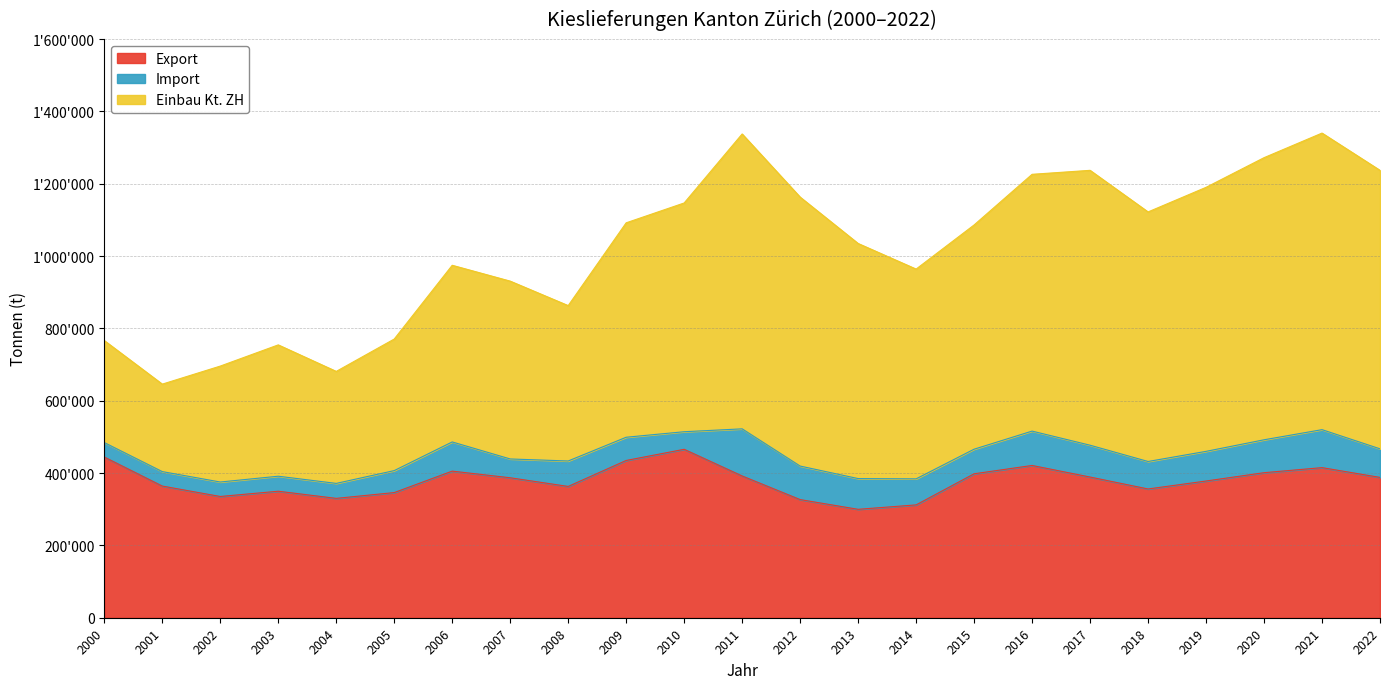

Does the chart display data point markers on the line(s)?

No